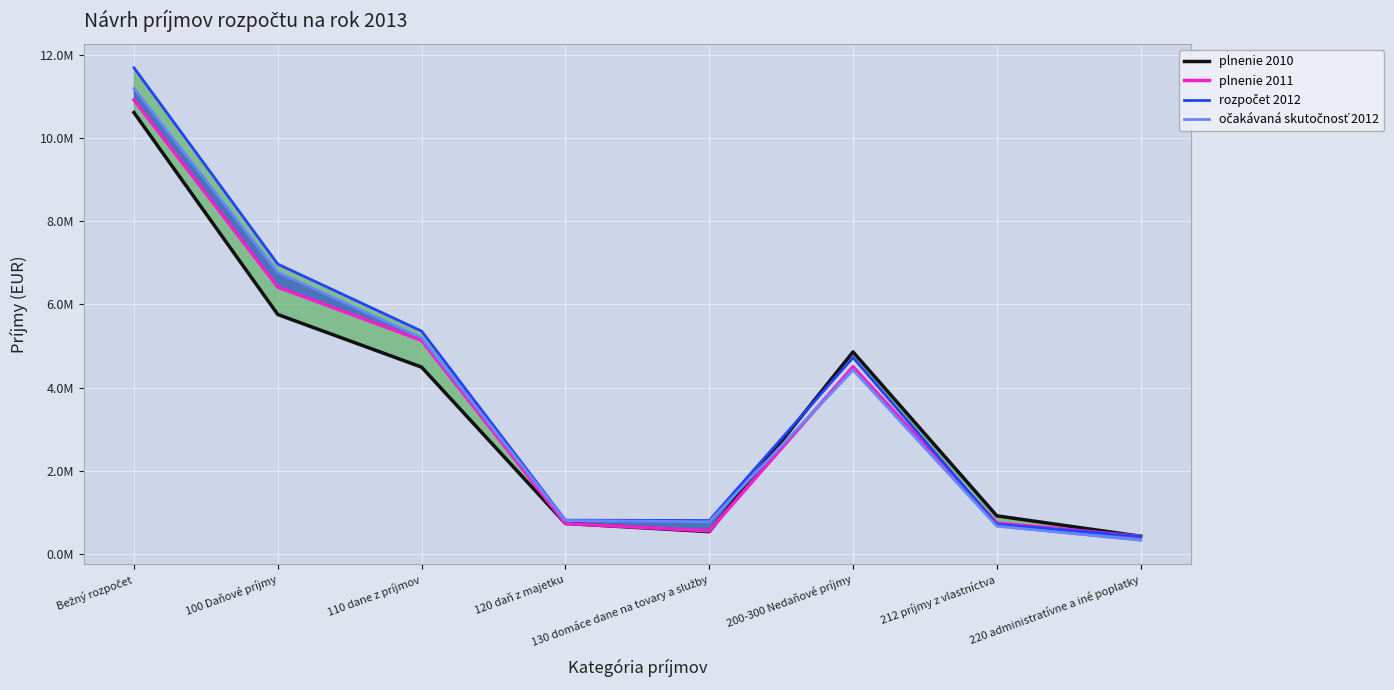

How many intersections are there between rozpočet 2012 and plnenie 2010?

1